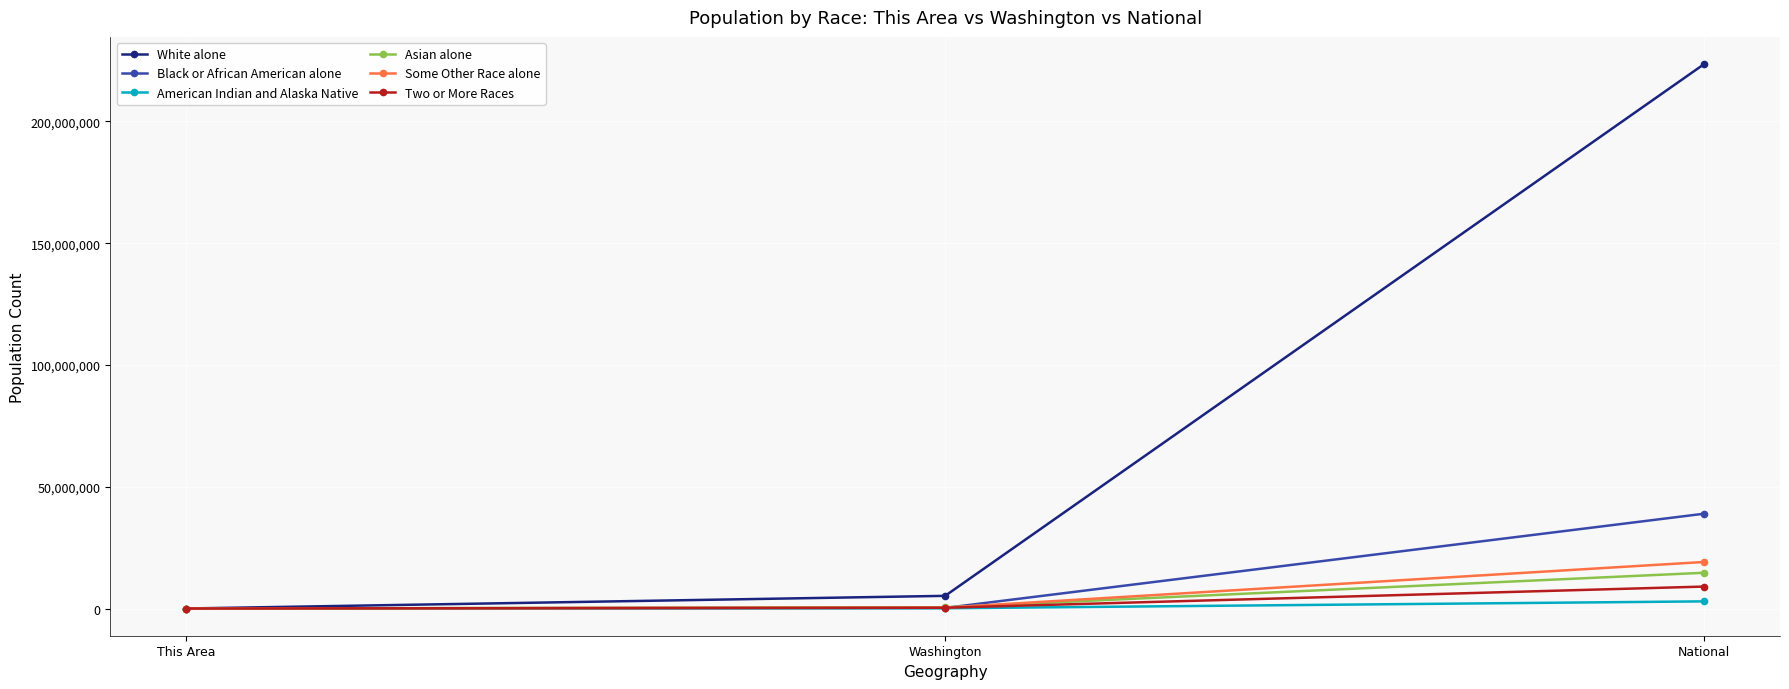

Read the Asian alone value at National, to the nearest 10.

14674250